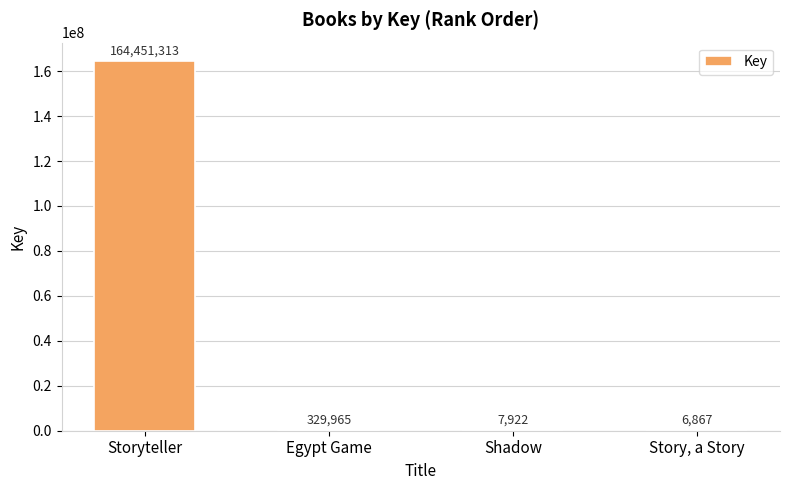

Which category has the highest value across all series?

Storyteller